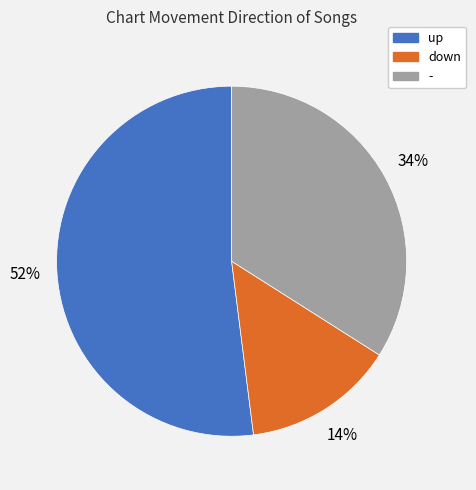

What is the largest slice in the pie chart?

up